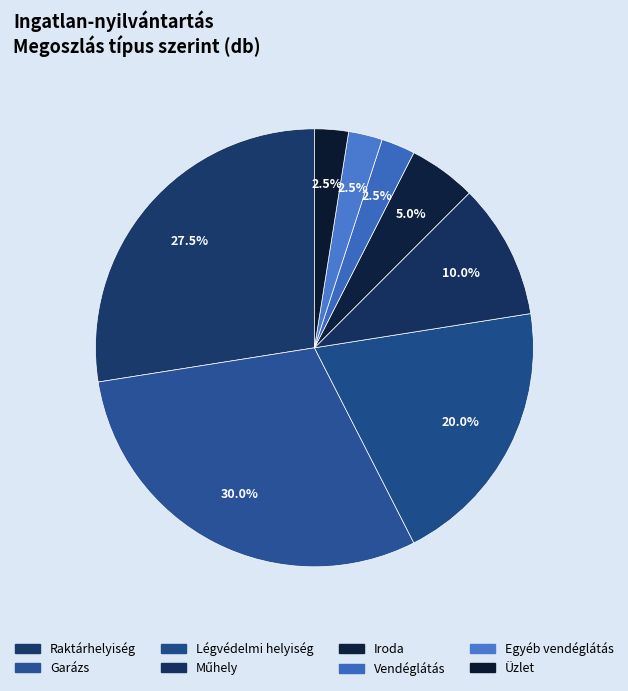

Is there any slice that represents more than half of the pie?

No